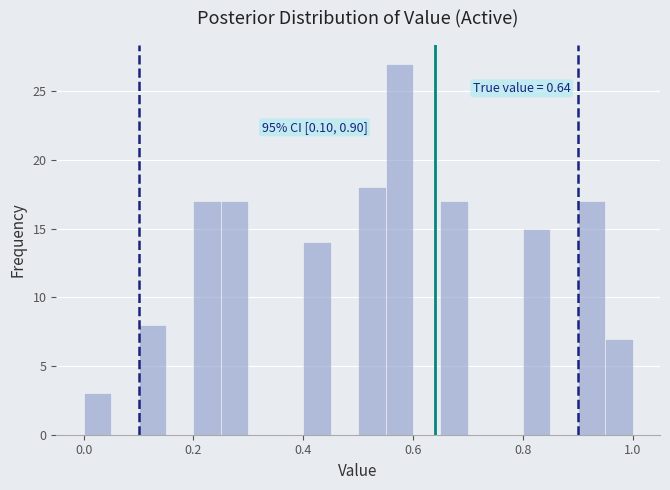

Read against the x-axis, roughly where is the centre of the tallest bar?

0.58